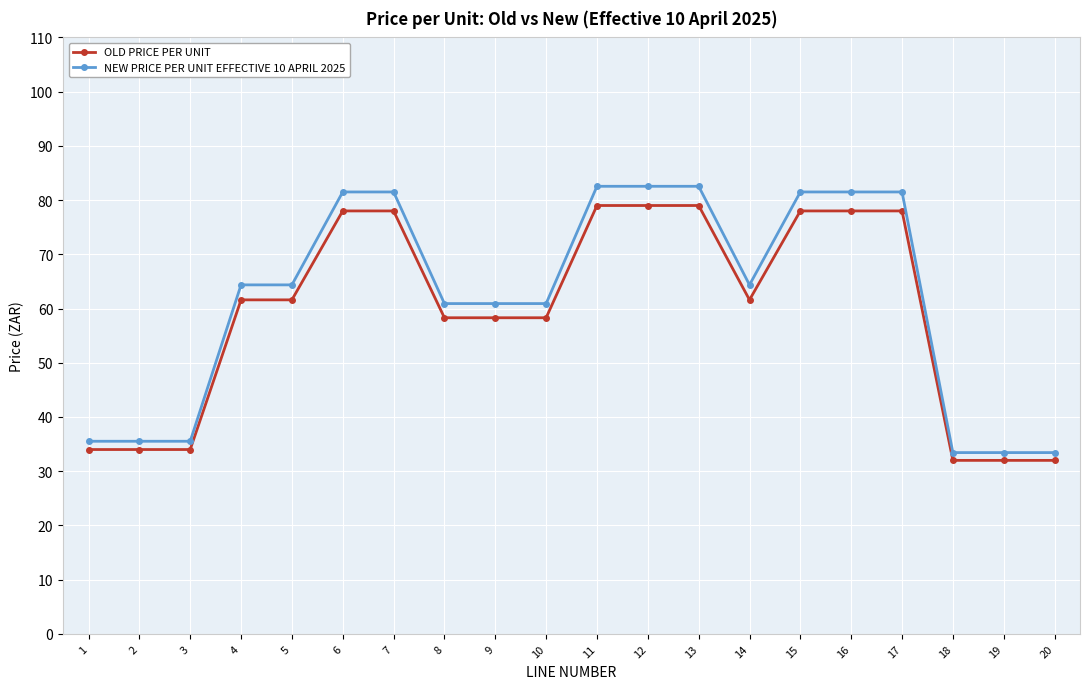

True or false: OLD PRICE PER UNIT and NEW PRICE PER UNIT EFFECTIVE 10 APRIL 2025 intersect in this chart.

False